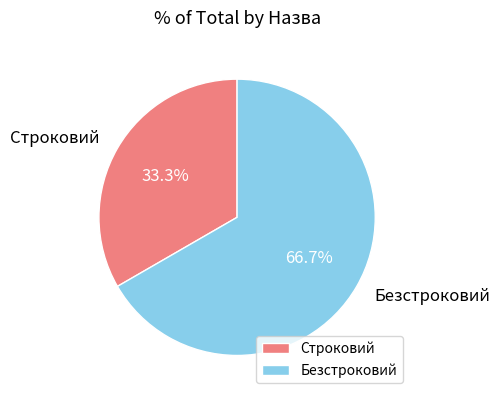

What percentage is the Безстроковий slice, to the nearest percent?

67%